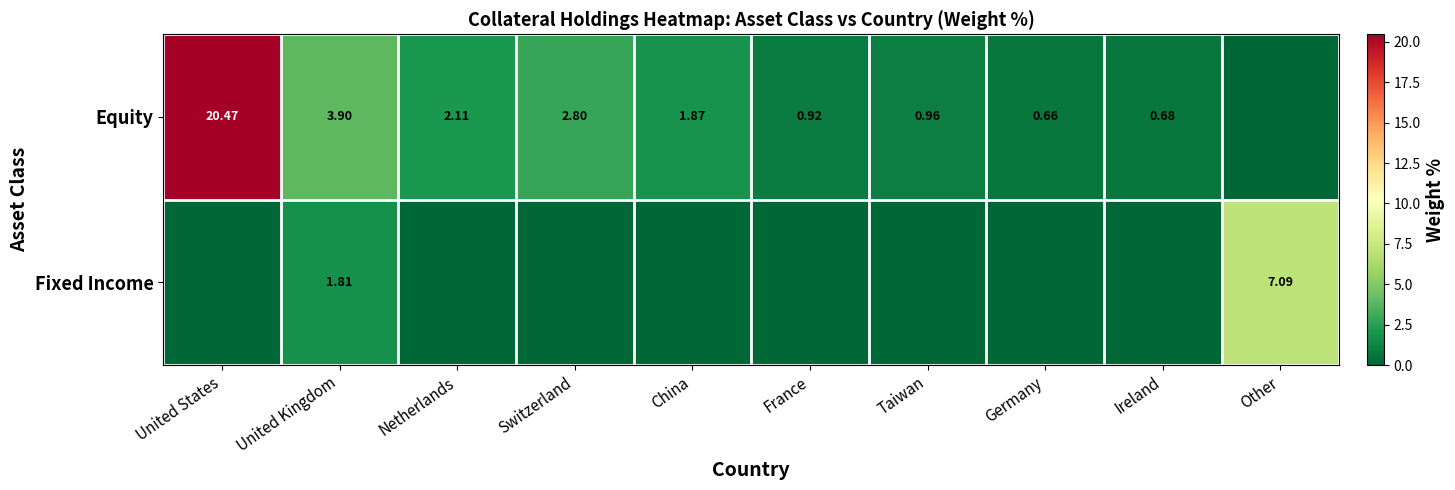

At United Kingdom, list the series in order from largest to smallest.

Equity, Fixed Income